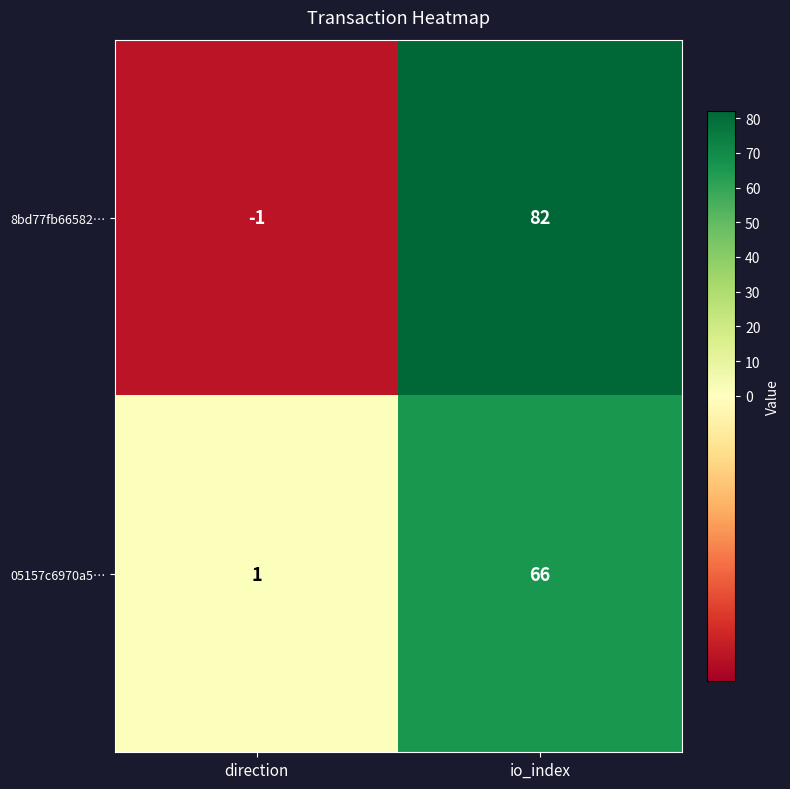

Which category has the highest value in the 05157c6970a5… series?

io_index